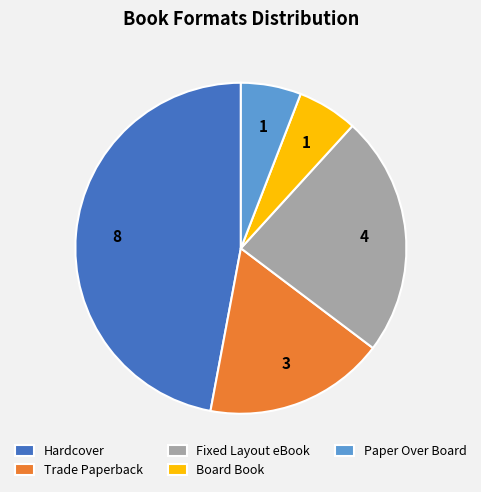

Between Trade Paperback and Paper Over Board, which is larger?

Trade Paperback